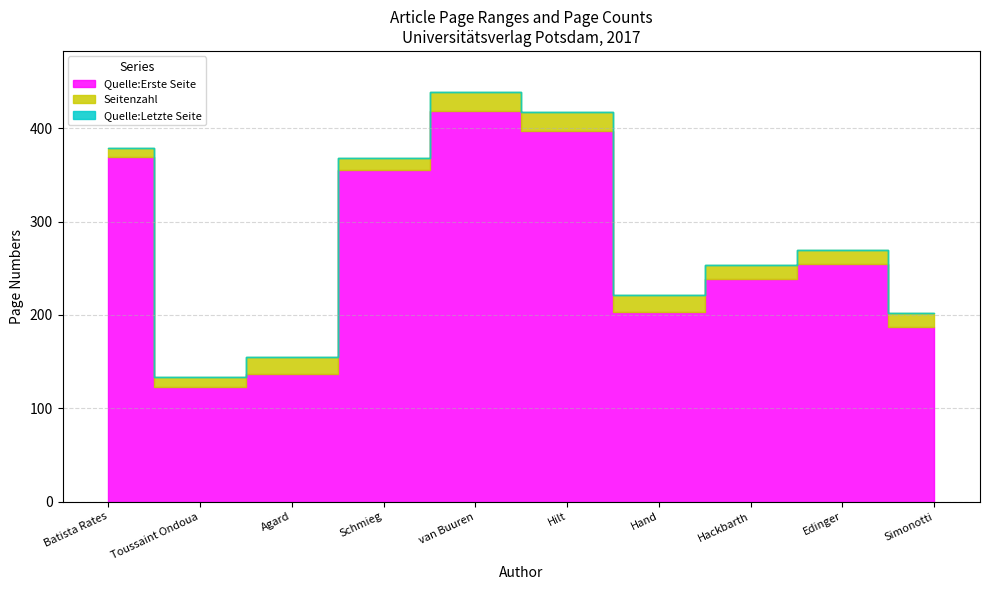

What value does the Quelle:Erste Seite series have at Simonotti?

187